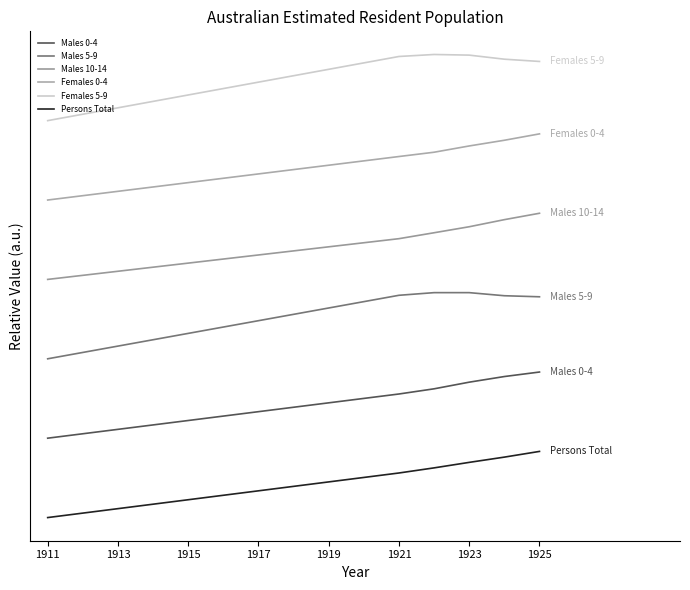

What are all the series names shown in the legend?

Males 0-4, Males 5-9, Males 10-14, Females 0-4, Females 5-9, Persons Total